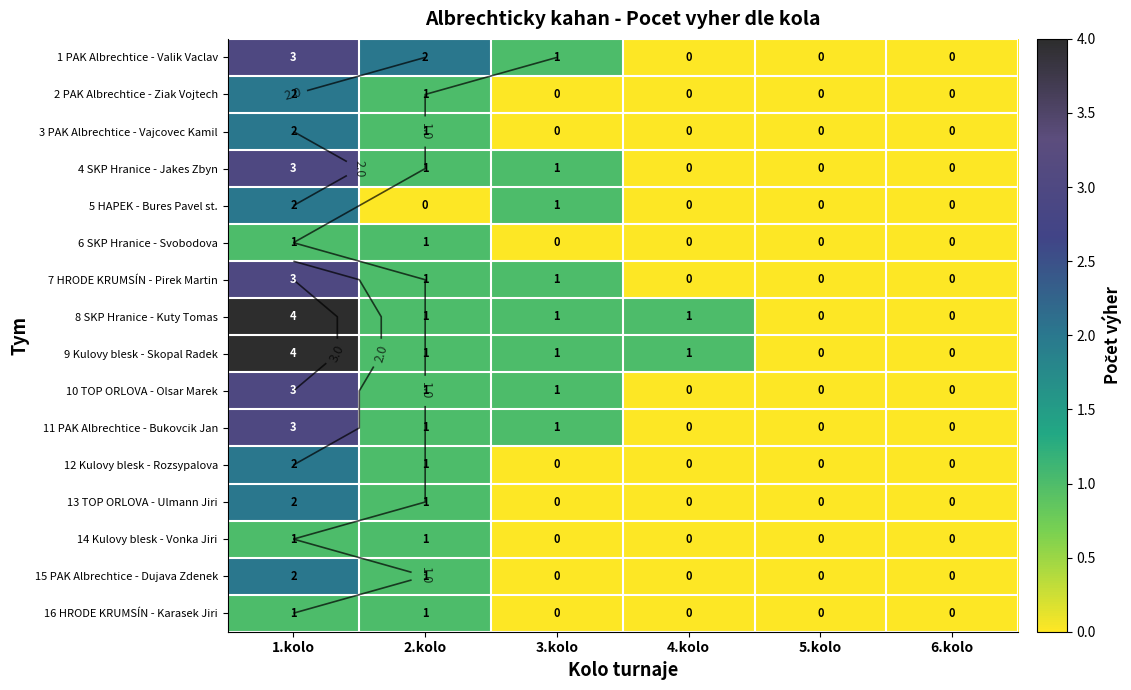

How many positive values does the 1 PAK Albrechtice - Valik Vaclav series have?

3